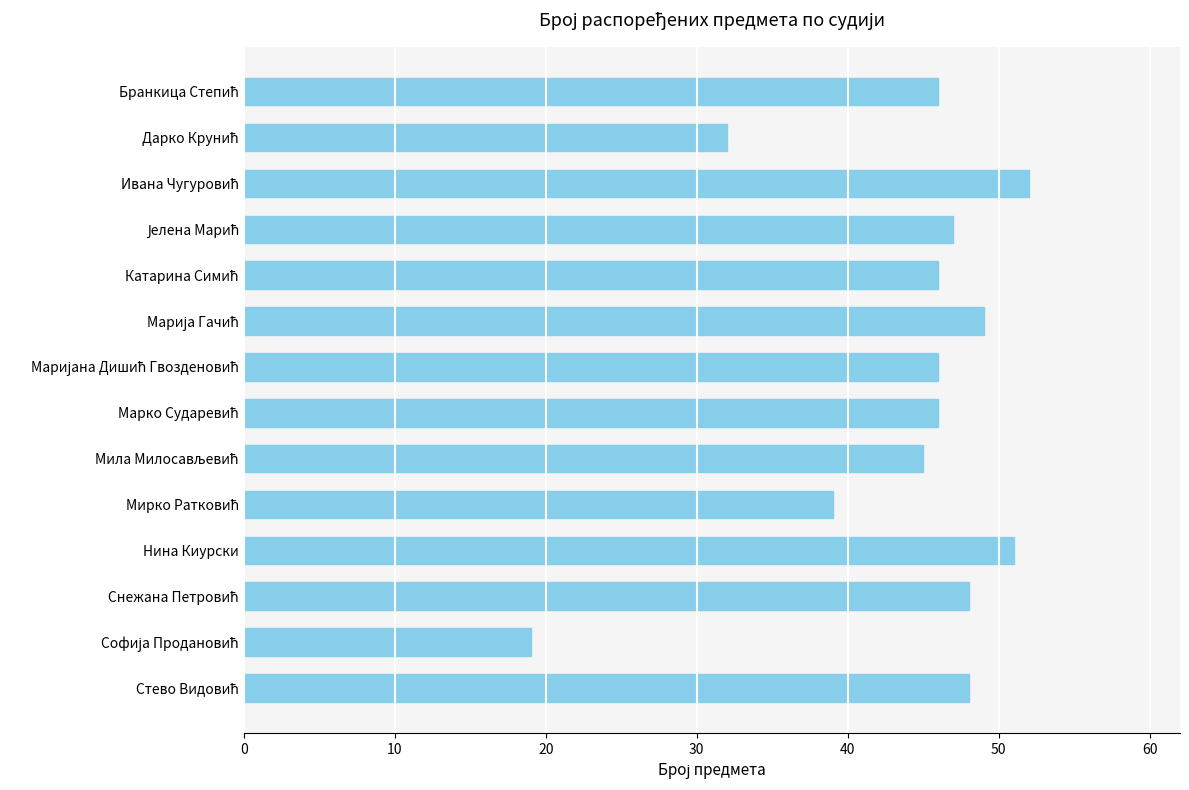

Read the value at Нина Киурски, to the nearest 5.

50